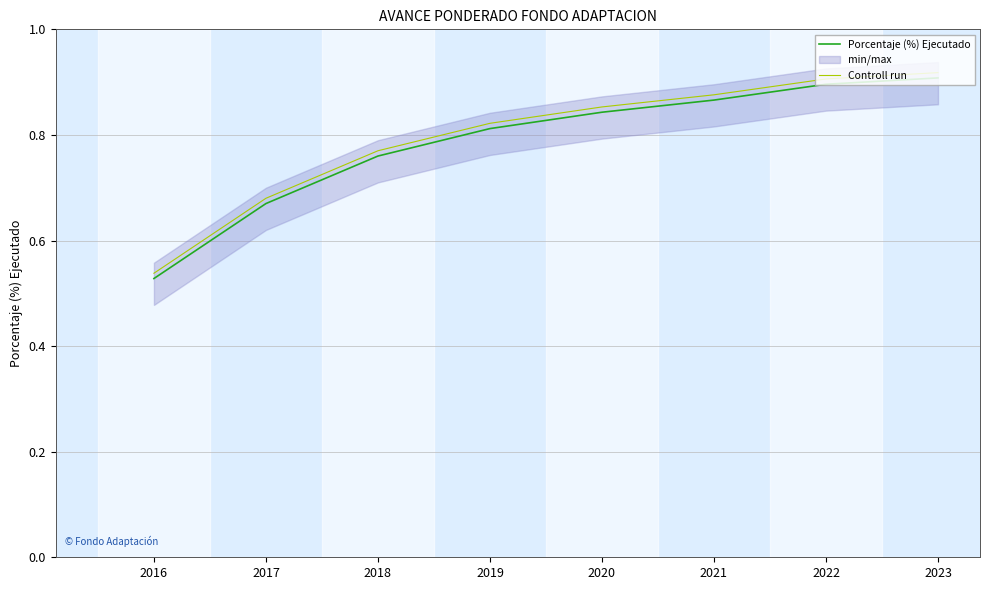

At how many categories does at least one series exceed 0?

8